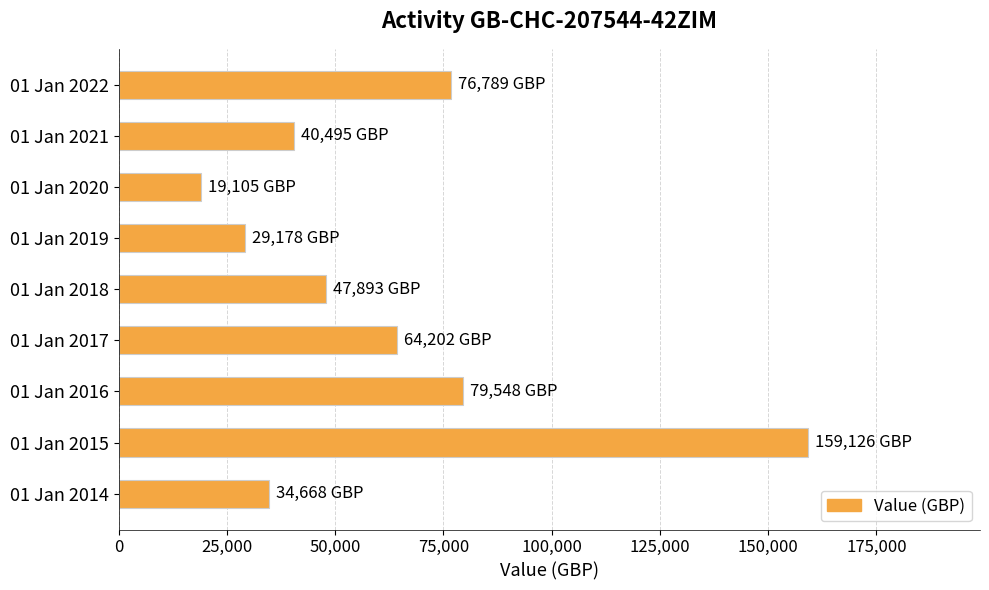

Is it true that the value at 01 Jan 2014 is 20711?

False